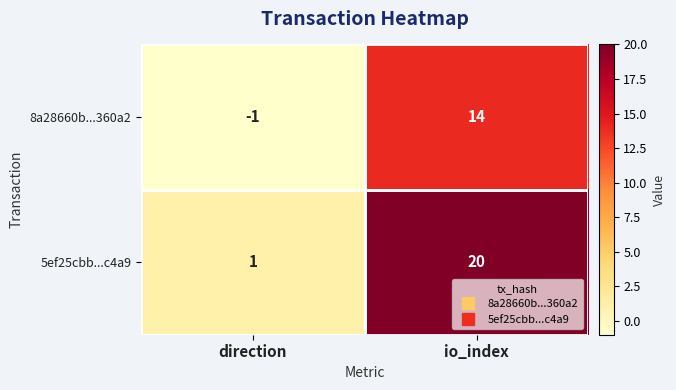

Which series changed the most between direction and io_index?

5ef25cbb...c4a9